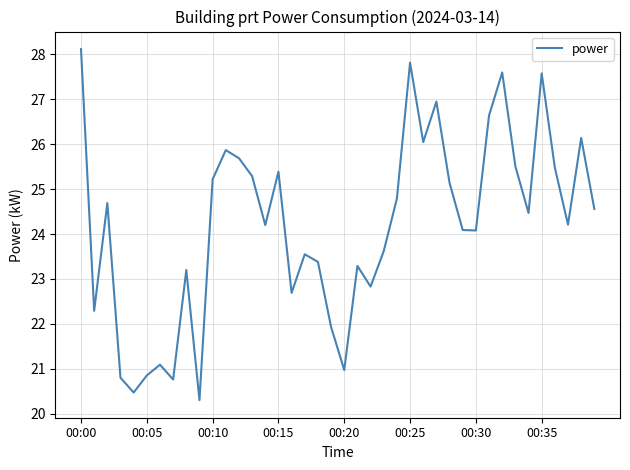

What is the difference between the maximum and minimum values?

7.8